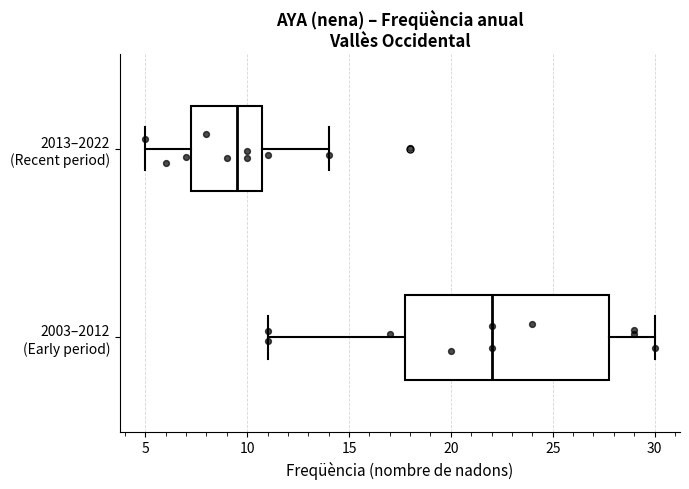

Reading bottom to top, transcribe this box plot: for each box, give where its median line is, the range the box spans, and where its two whiskers end, as read against the x-axis. The values are not printed on the chart, so give them approximately, as read against the axis.

2003–2012 (Early period): median 22.0, box 18.0 to 28.0, whiskers 11.0 to 30.0
2013–2022 (Recent period): median 9.5, box 7.5 to 11.0, whiskers 5.0 to 14.0